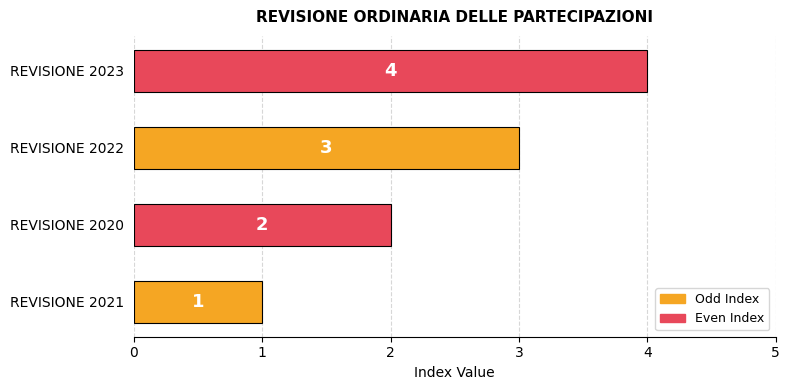

The value at REVISIONE 2022 is 1. True or false?

False